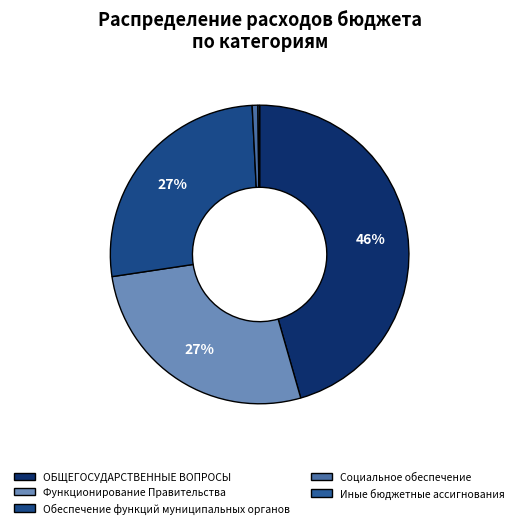

Is Социальное обеспечение the majority of the pie?

No